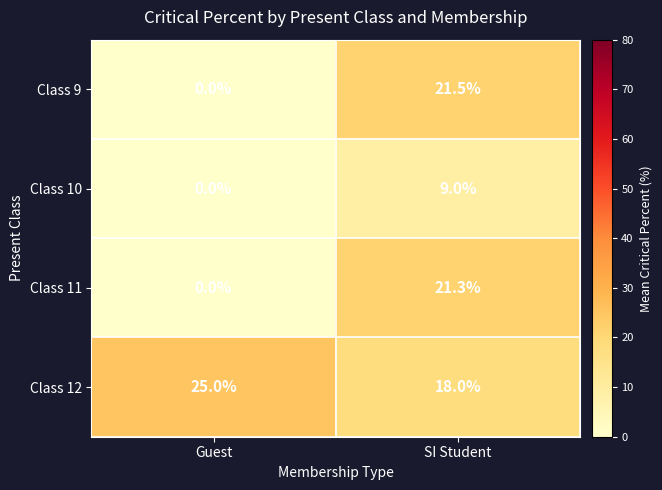

What is the total value across all series at Guest?

25.0